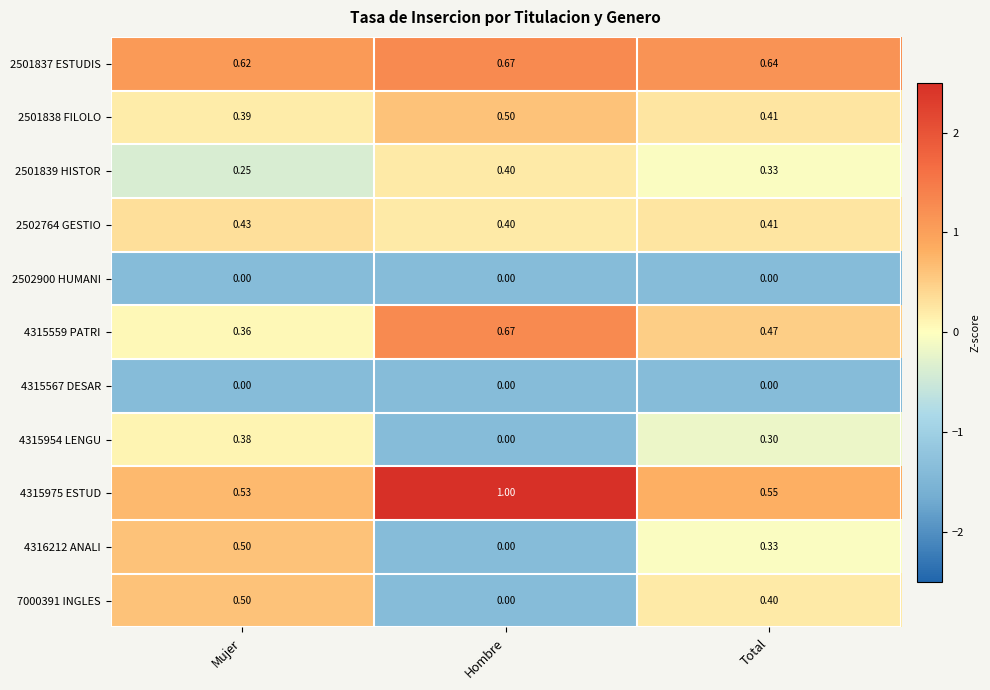

Which series changed the most between Hombre and Total?

4315975 ESTUD